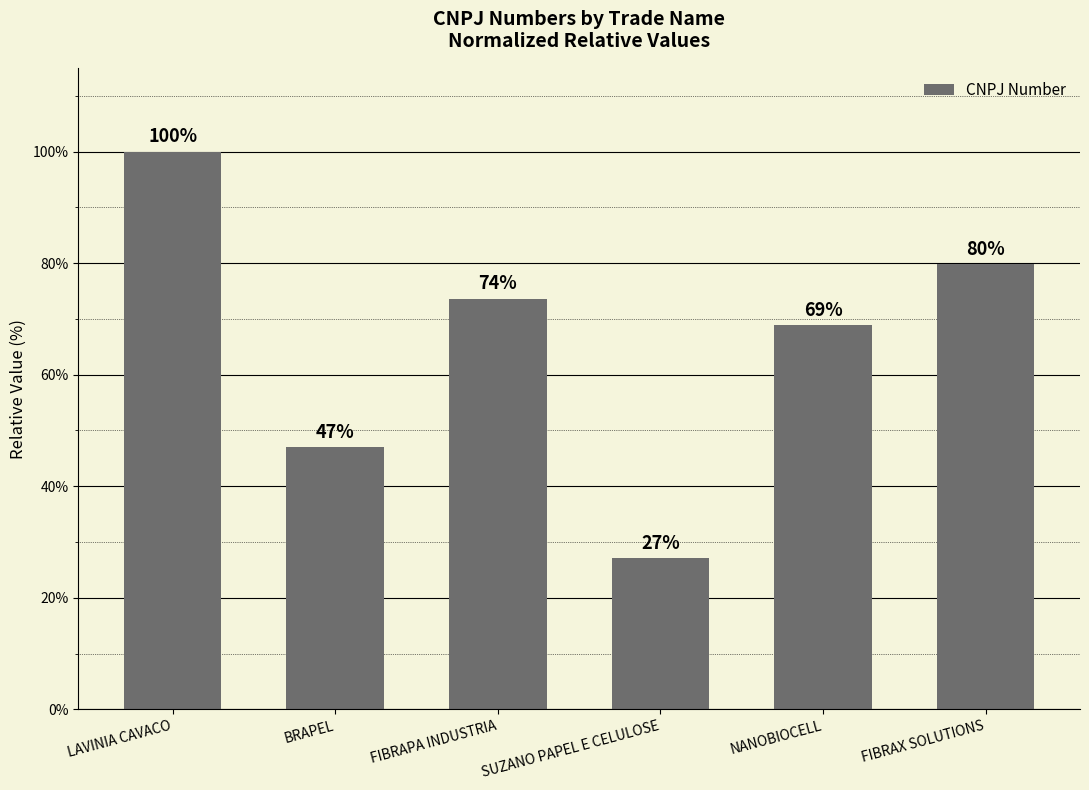

What is the sum of all values?

396.3